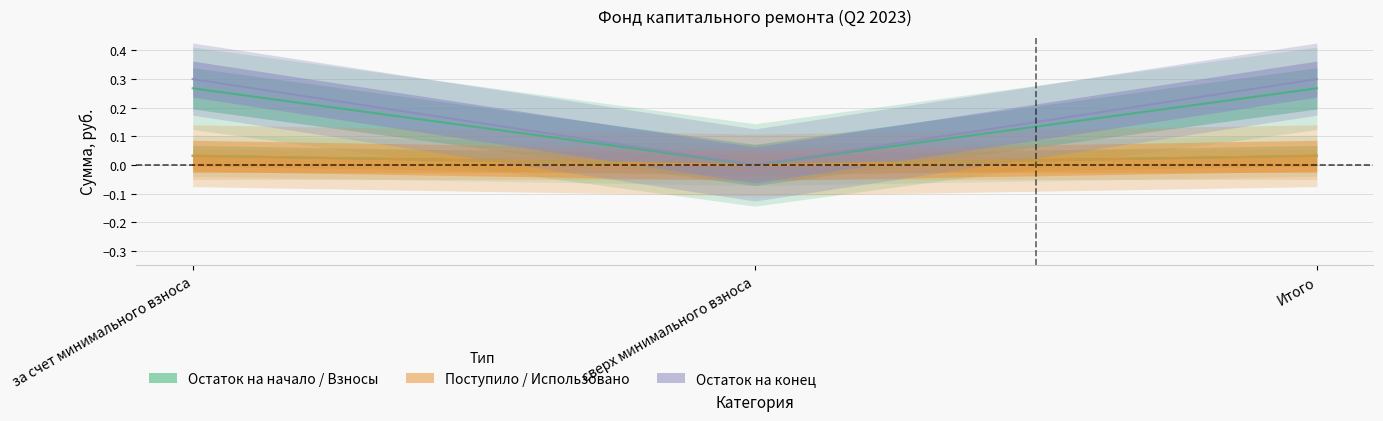

Which series has the widest spread of values?

Остаток на конец